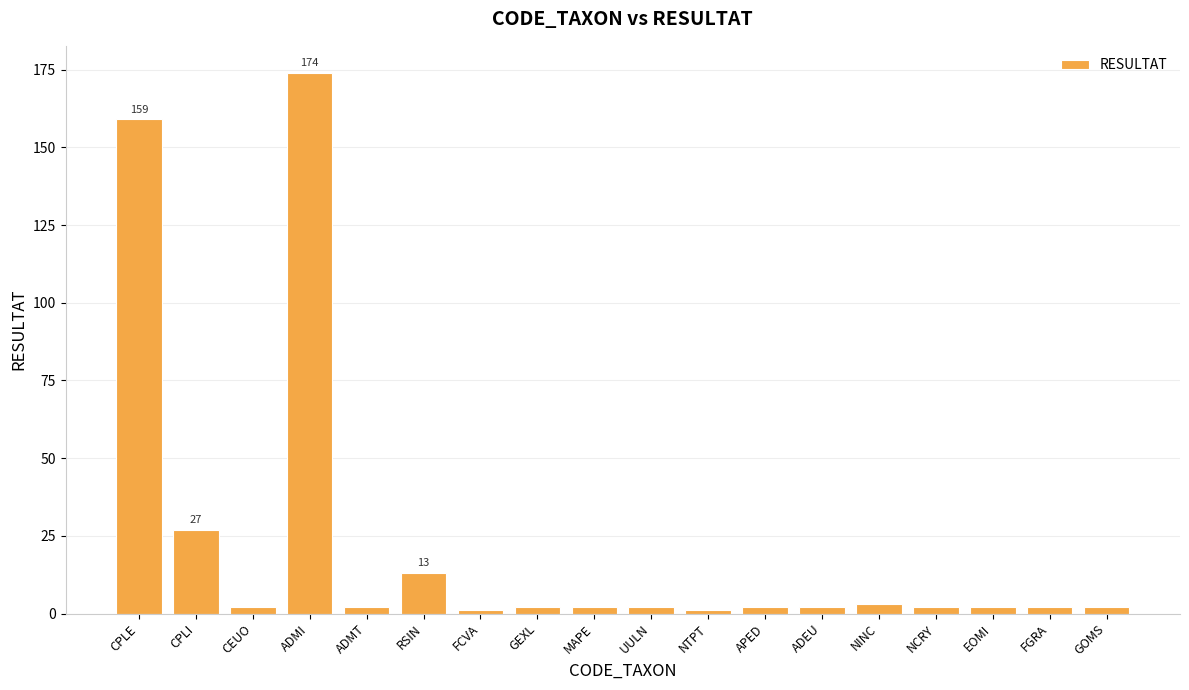

Reading left to right, transcribe all the data shown in this chart.

159	27	2	174	2	13	1	2	2	2	1	2	2	3	2	2	2	2